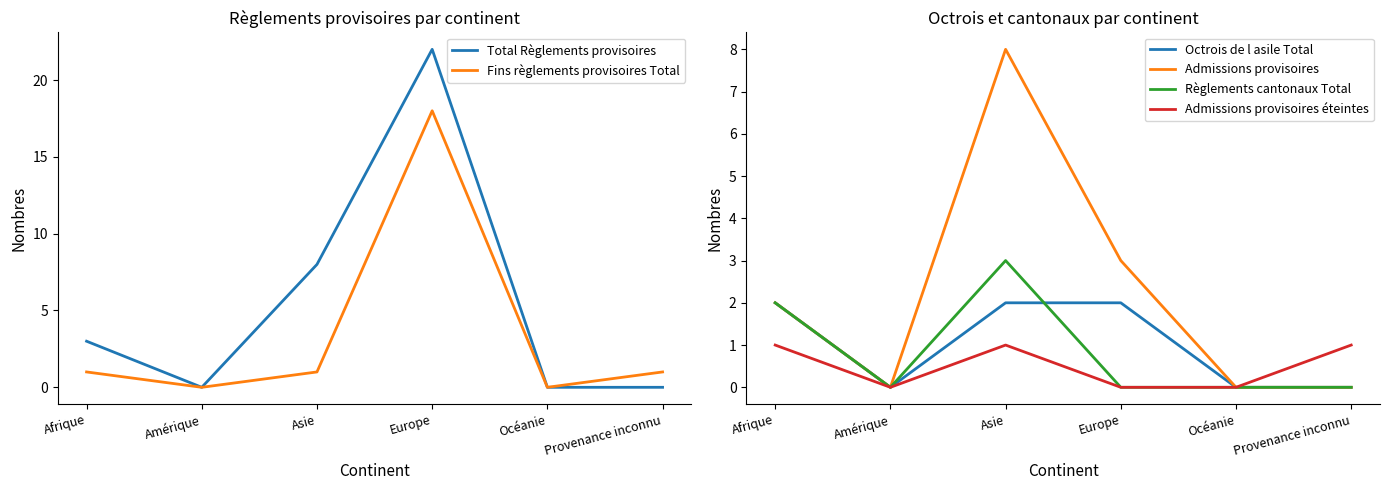

True or false: Octrois de l asile Total has more than 0 interior local peaks.

False